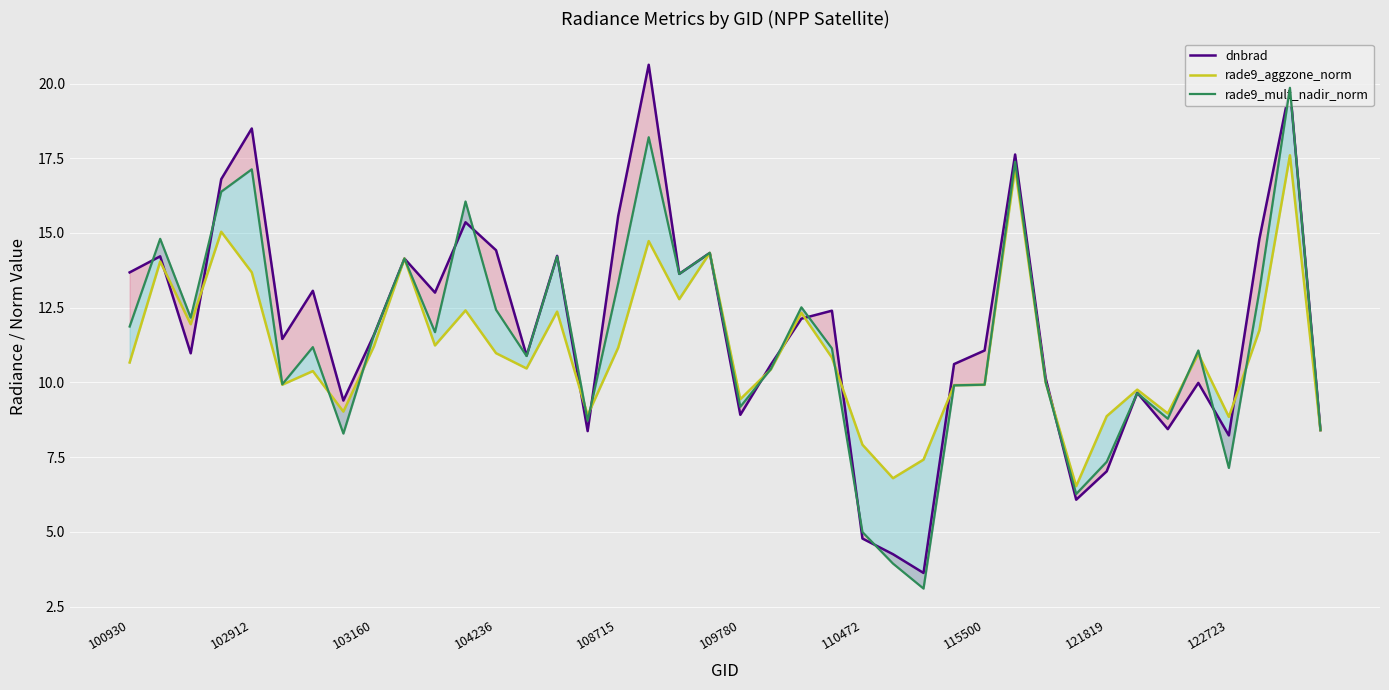

Between 31 and 39, which series saw the biggest shift?

dnbrad